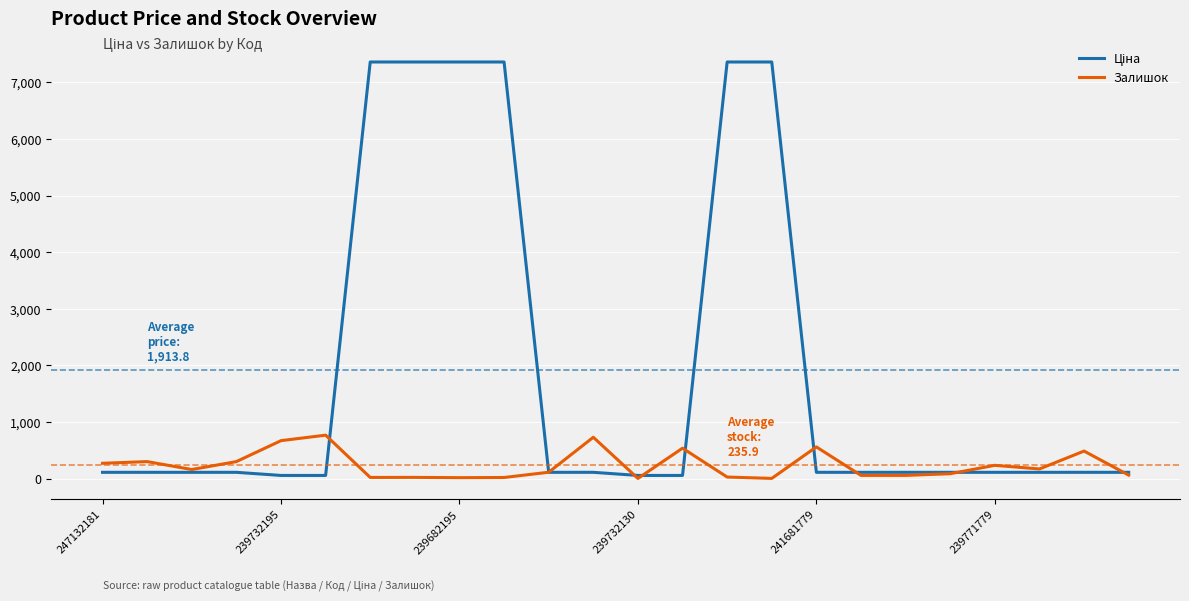

What is the maximum value shown in the chart?

7360.2